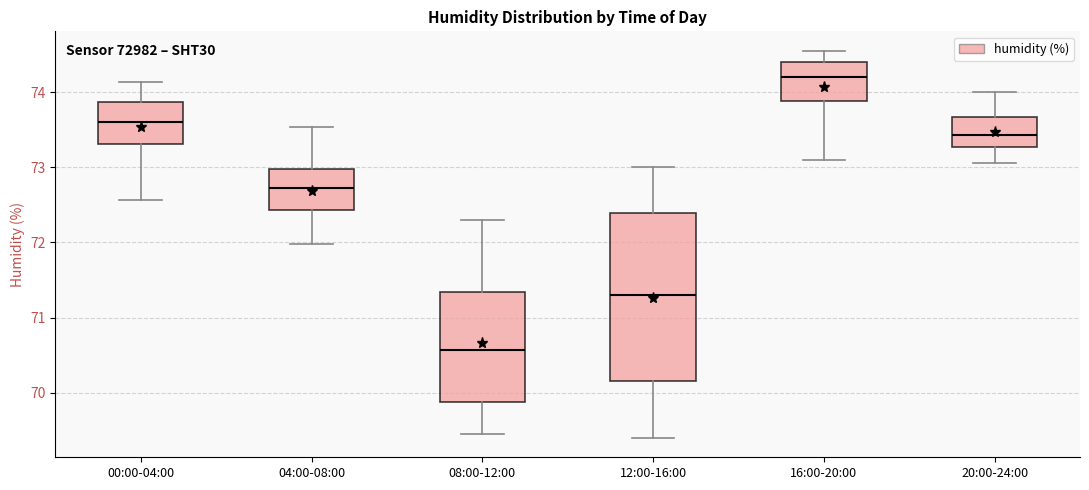

Where does the median line of the box for 00:00-04:00 sit on the y-axis? The values are not printed on the chart, so give them approximately, as read against the axis.

73.6